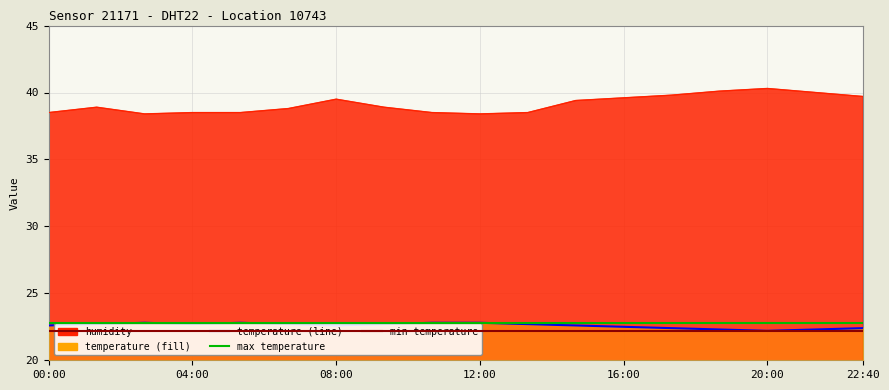

What is the total value across all series at 22:40?

62.1